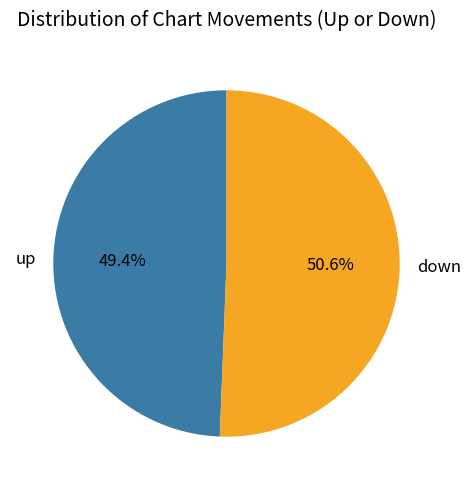

Which category accounts for the majority?

down